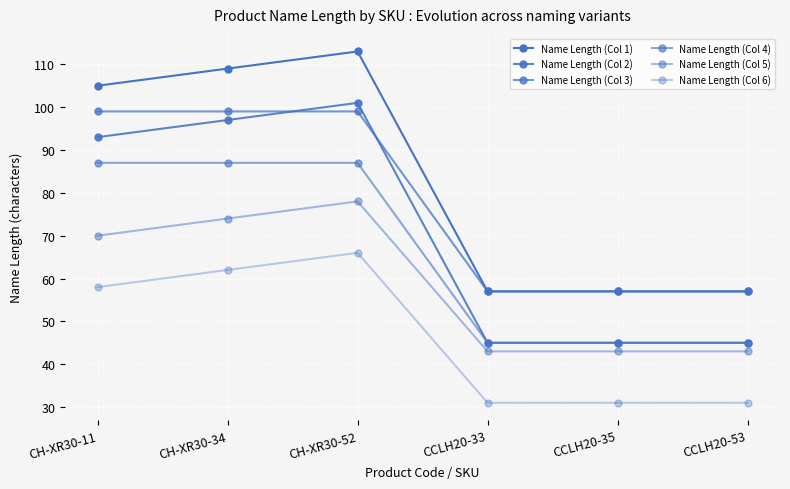

How many lines are shown in the chart?

6